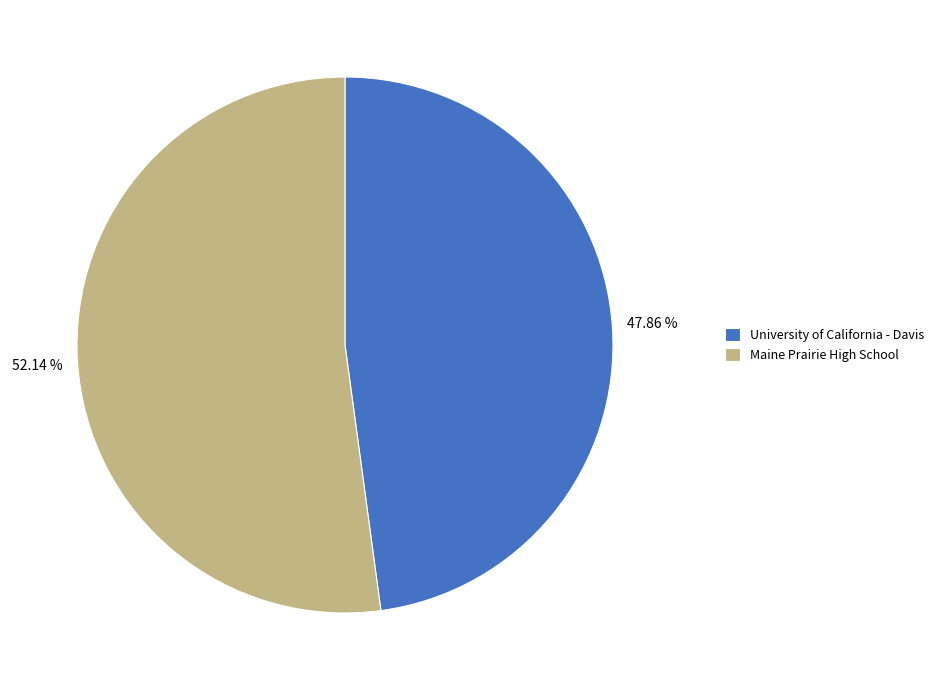

To the nearest percent, what is the difference between the largest and smallest slice percentages?

4%